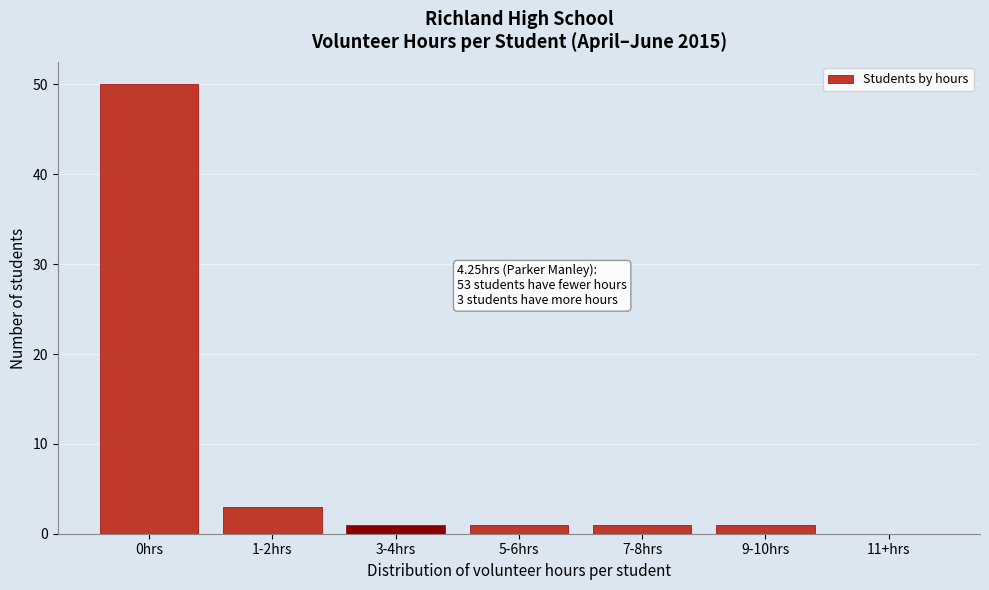

Reading left to right, transcribe all the data shown in this chart.

0hrs=50	1-2hrs=3	3-4hrs=1	5-6hrs=1	7-8hrs=1	9-10hrs=1	11+hrs=0